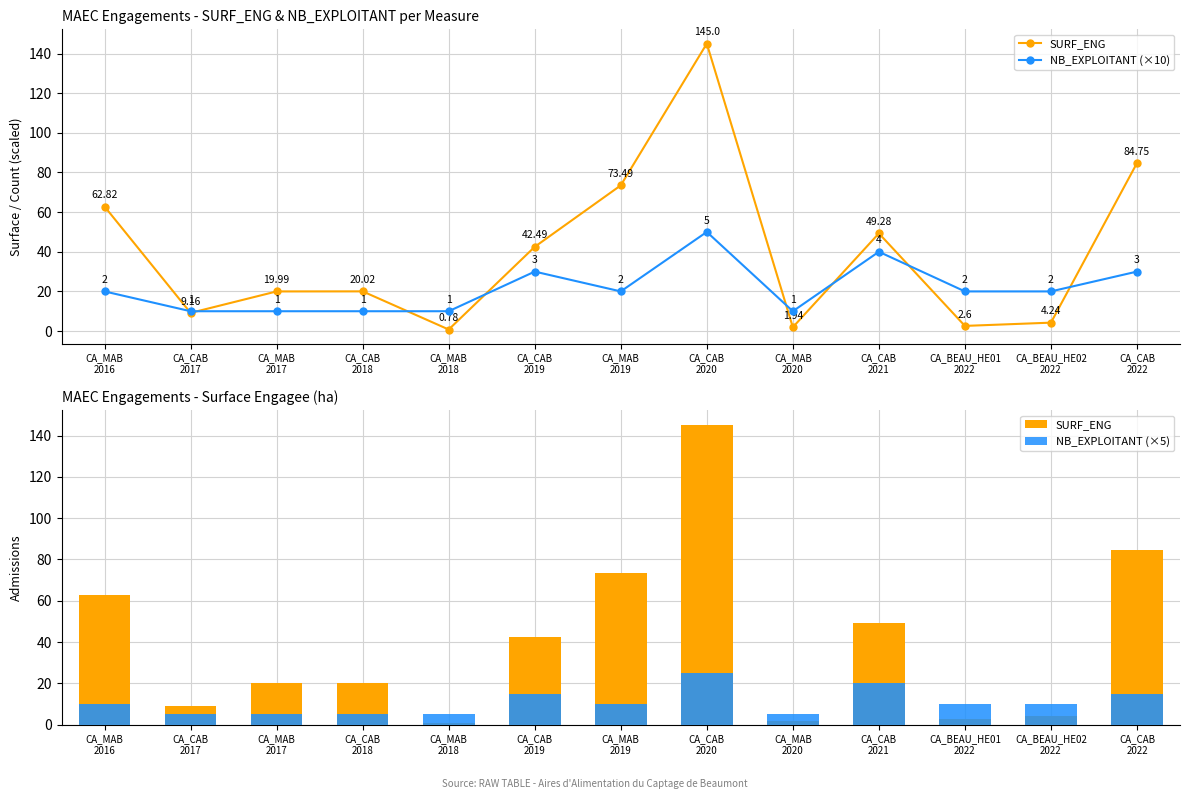

Where is NB_EXPLOITANT (×5) nearest to the value 15?

CA_CAB
2019